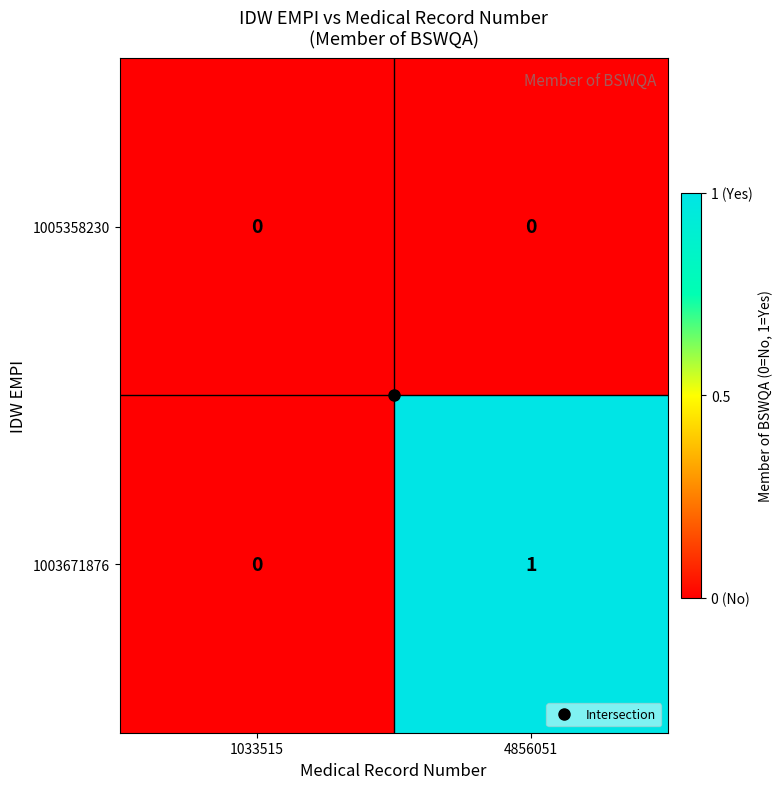

Which series changed the most between 1033515 and 4856051?

1003671876